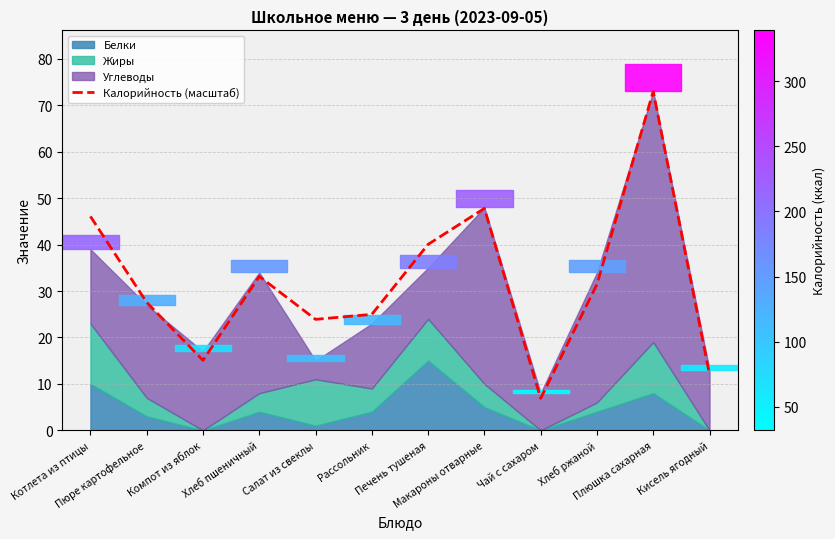

Count the number of values greater than 31.

6